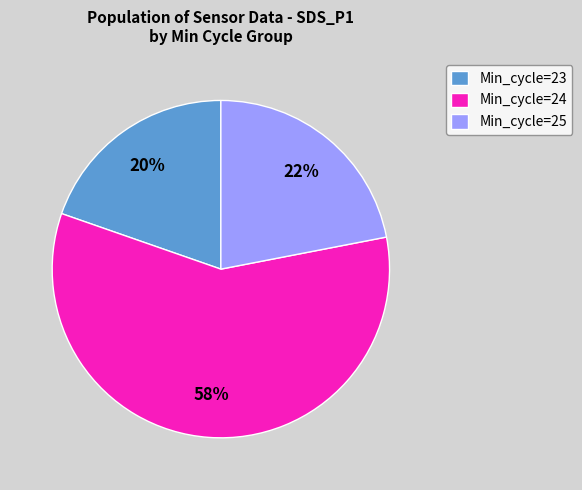

Rank the categories by value from lowest to highest.

Min_cycle=23, Min_cycle=25, Min_cycle=24